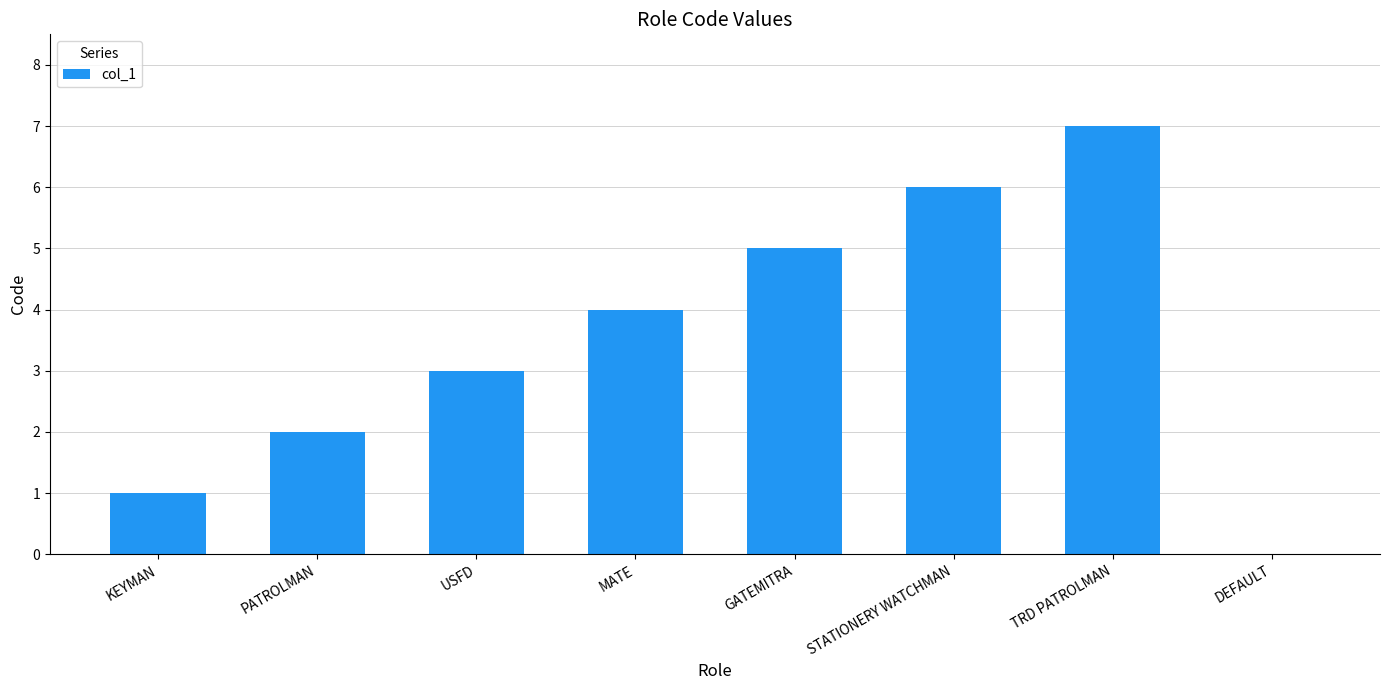

The chart shows a value of 2 at PATROLMAN. True or false?

True